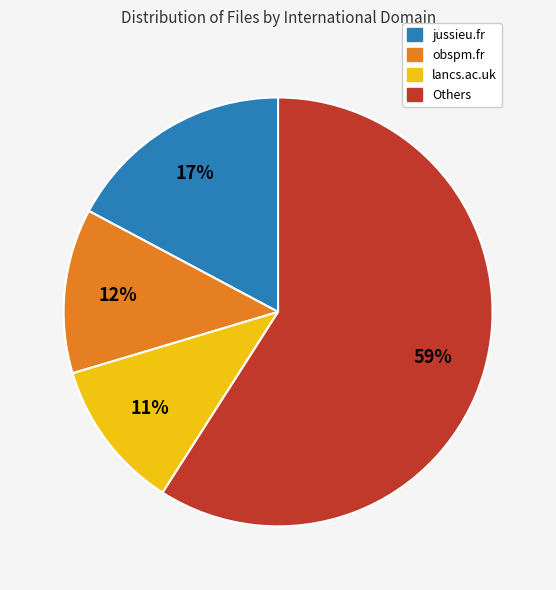

Count the number of slices in the pie.

4